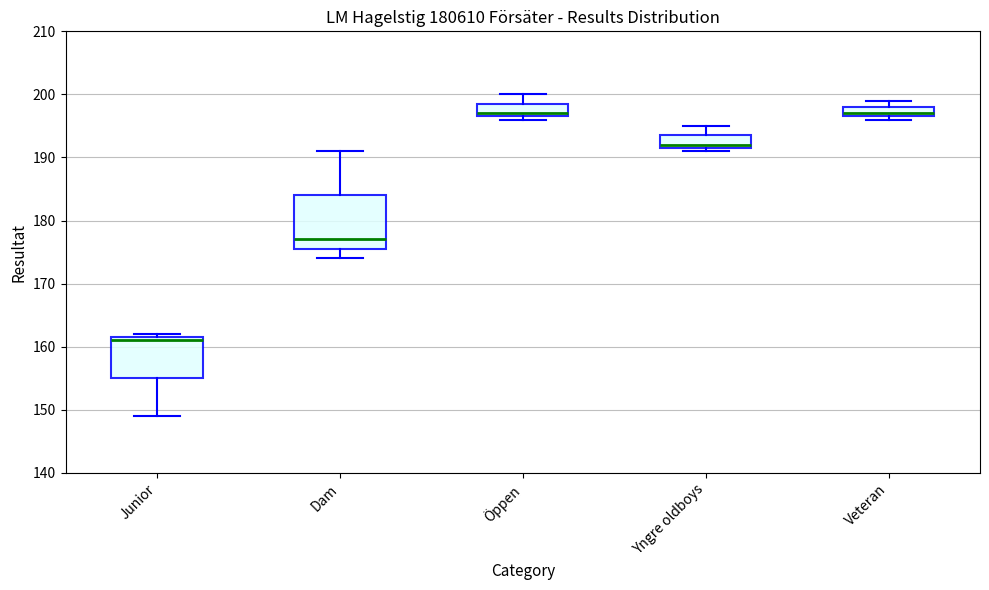

Which box is the tallest, from its lower edge to its upper edge?

Dam